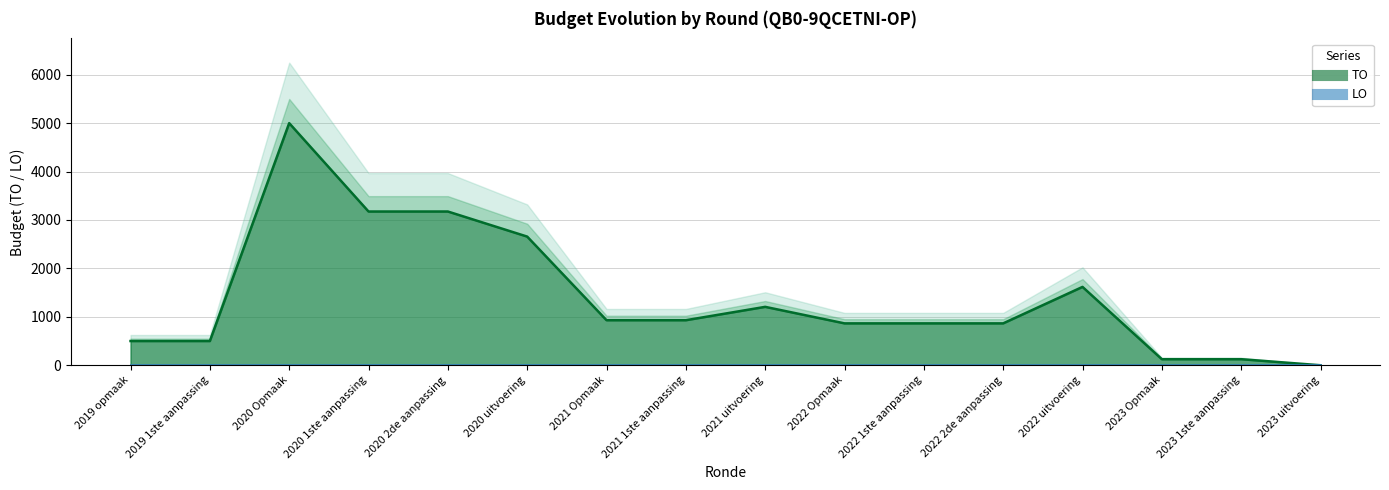

True or false: the data has more than 0 interior local peaks.

True